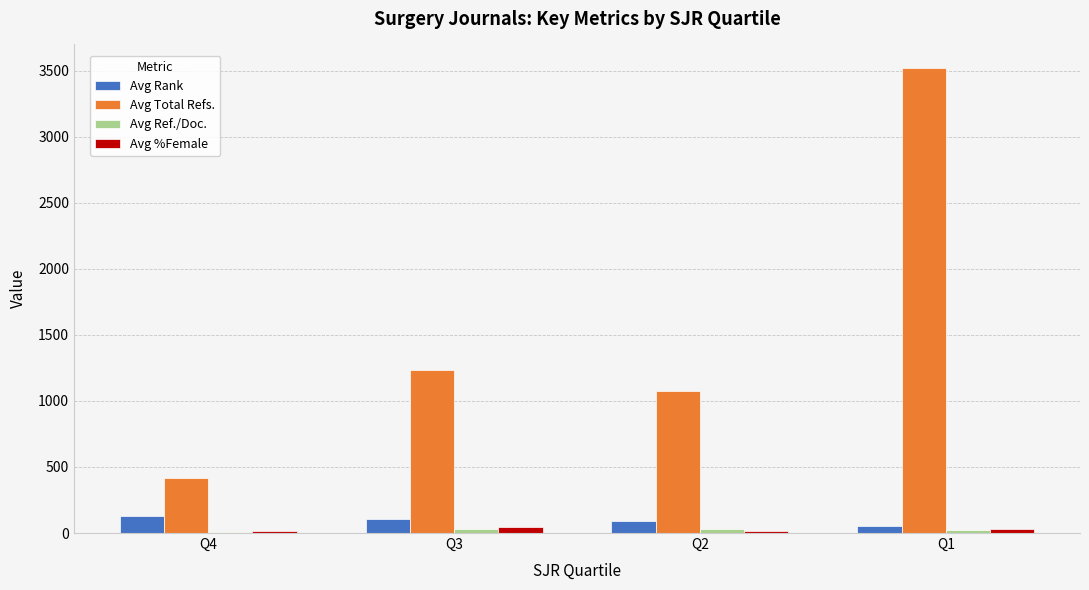

Where is Avg Total Refs. nearest to the value 1971?

Q3